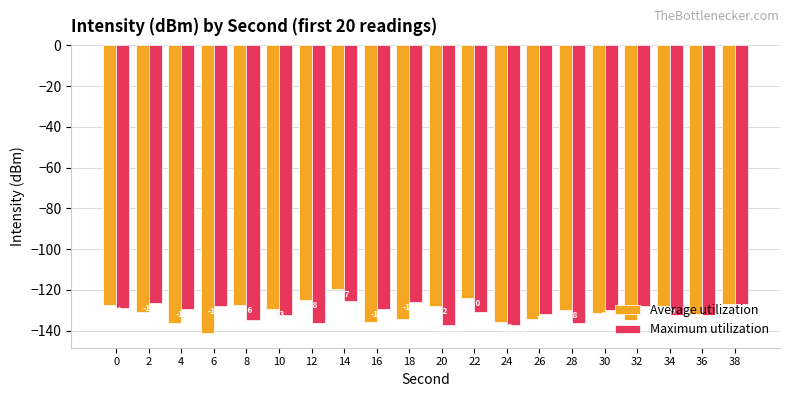

Is it true that Maximum utilization equals -126.8 at 38?

True